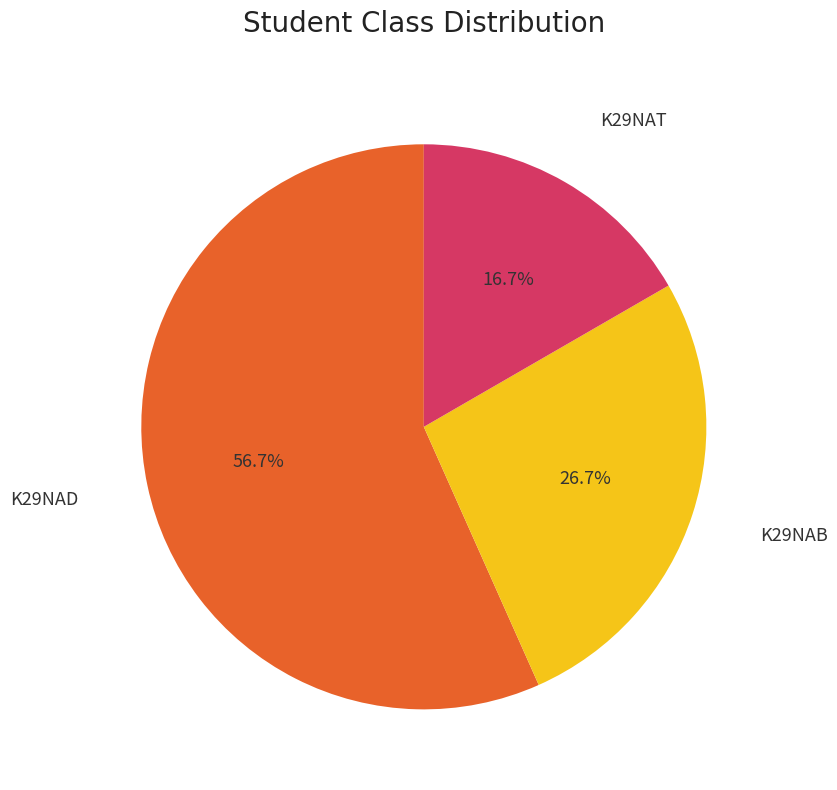

Approximately how many times larger is the value at K29NAT compared to K29NAB?

0.6